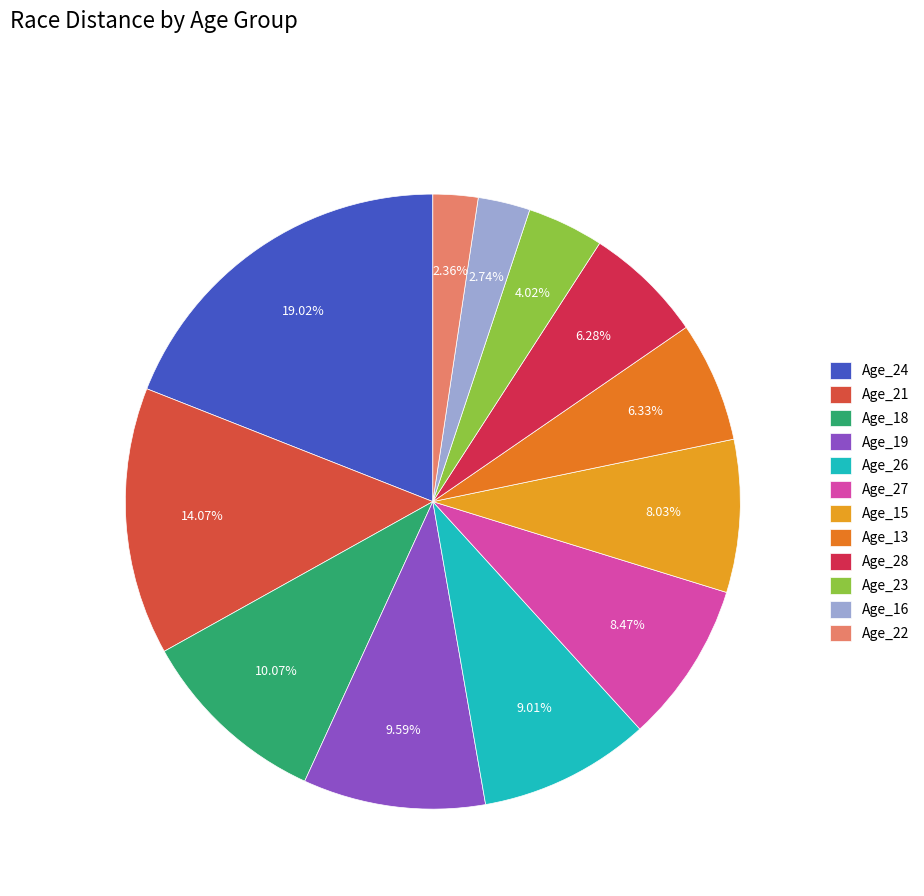

How many segments does this pie chart have?

12